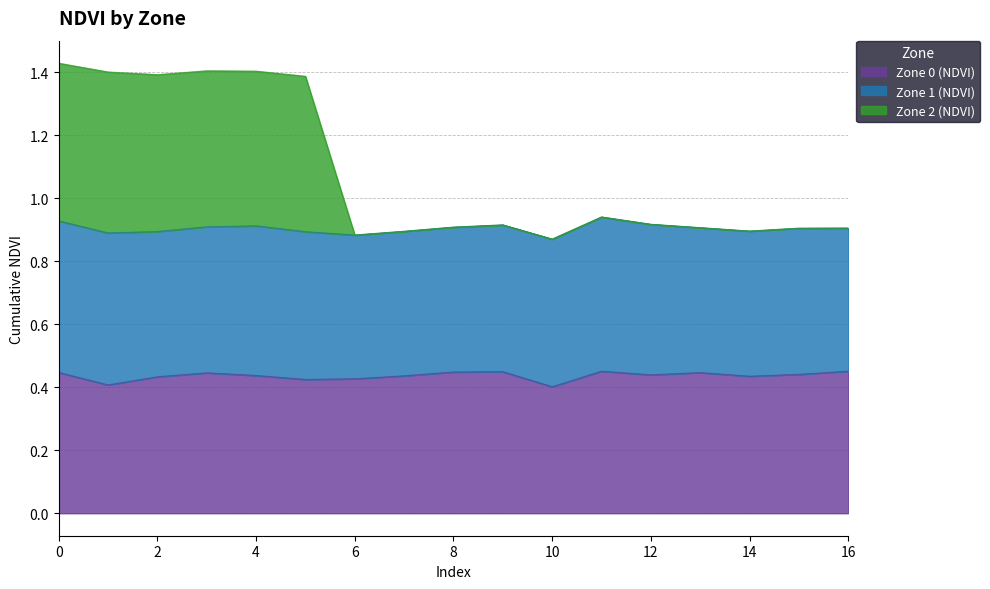

True or false: Zone 2 (NDVI) has more than 0 interior local peaks.

True